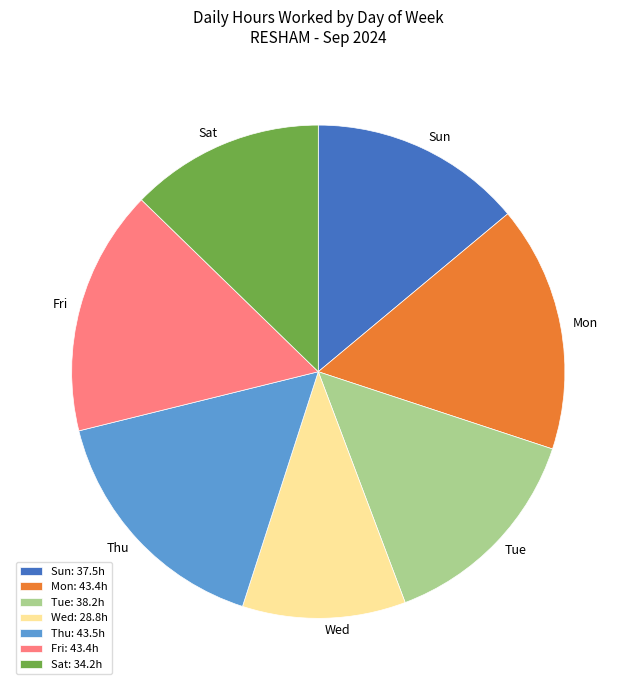

True or false: Sun: 37.5h accounts for 1% of the total.

False